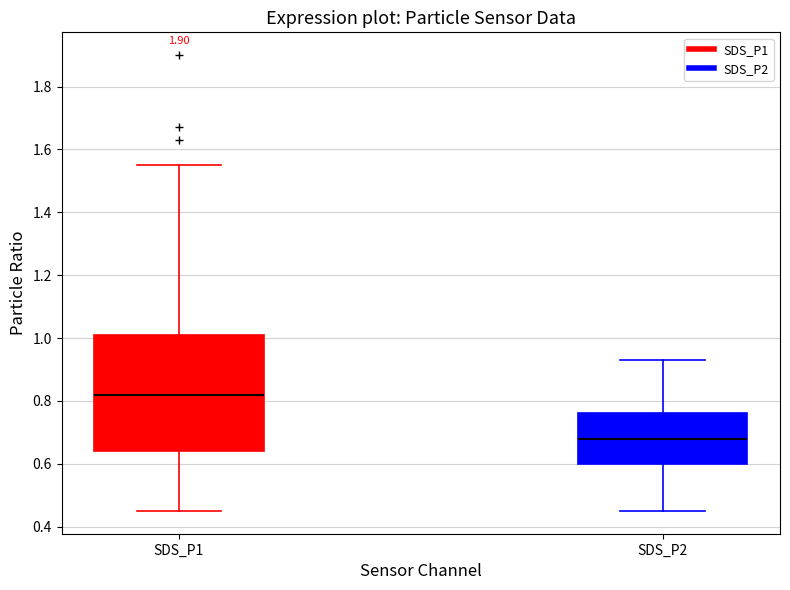

Where does the upper whisker of the box for SDS_P1 end on the y-axis? The values are not printed on the chart, so give them approximately, as read against the axis.

1.56